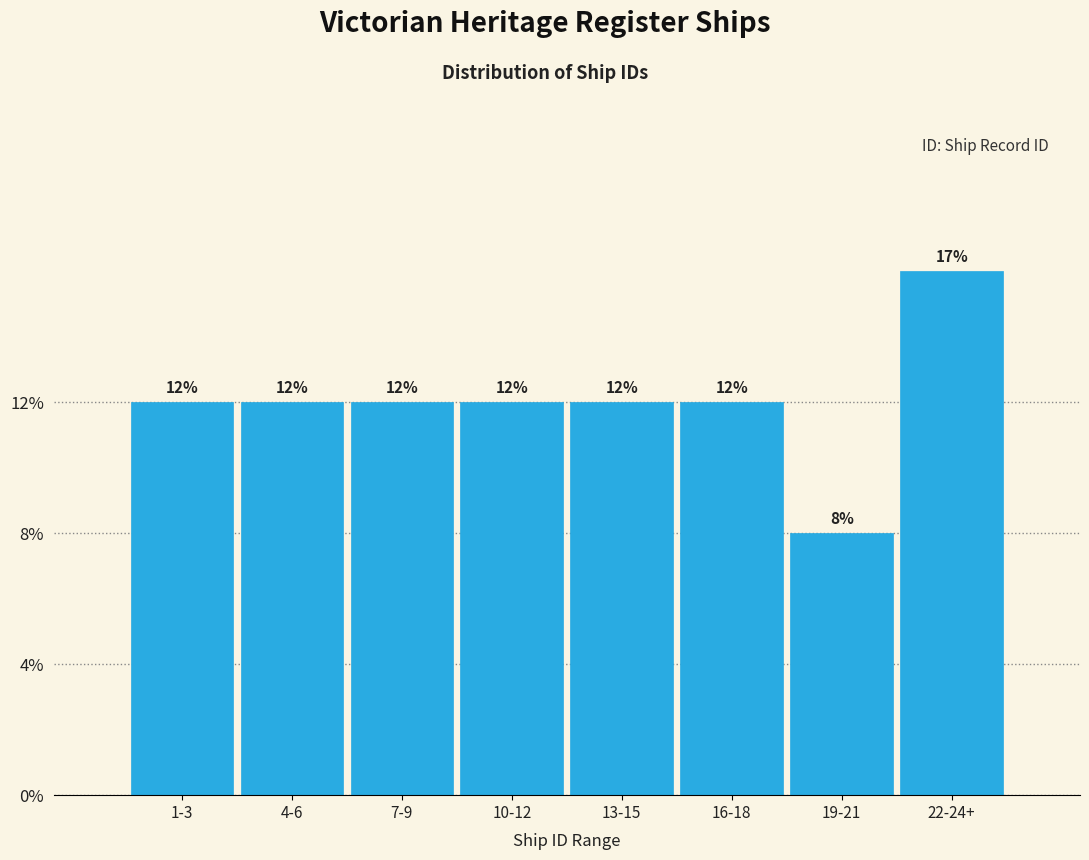

Are the bars horizontal?

No